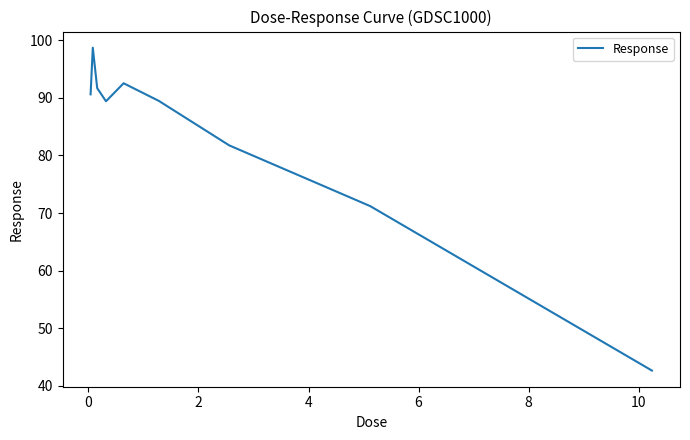

What is the greatest value displayed?

98.7